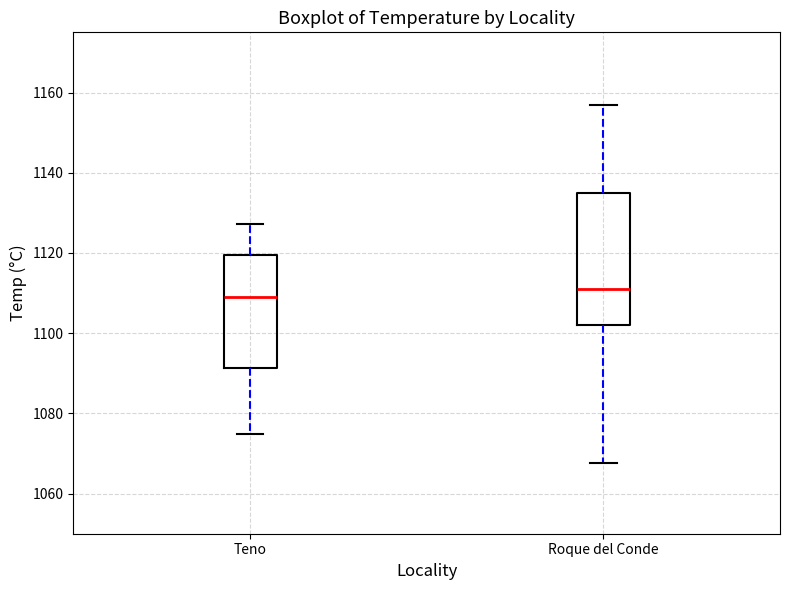

Reading left to right, transcribe this box plot: for each box, give where its median line is, the range the box spans, and where its two whiskers end, as read against the y-axis. The values are not printed on the chart, so give them approximately, as read against the axis.

Teno: median 1108, box 1092 to 1120, whiskers 1074 to 1128
Roque del Conde: median 1112, box 1102 to 1134, whiskers 1068 to 1156